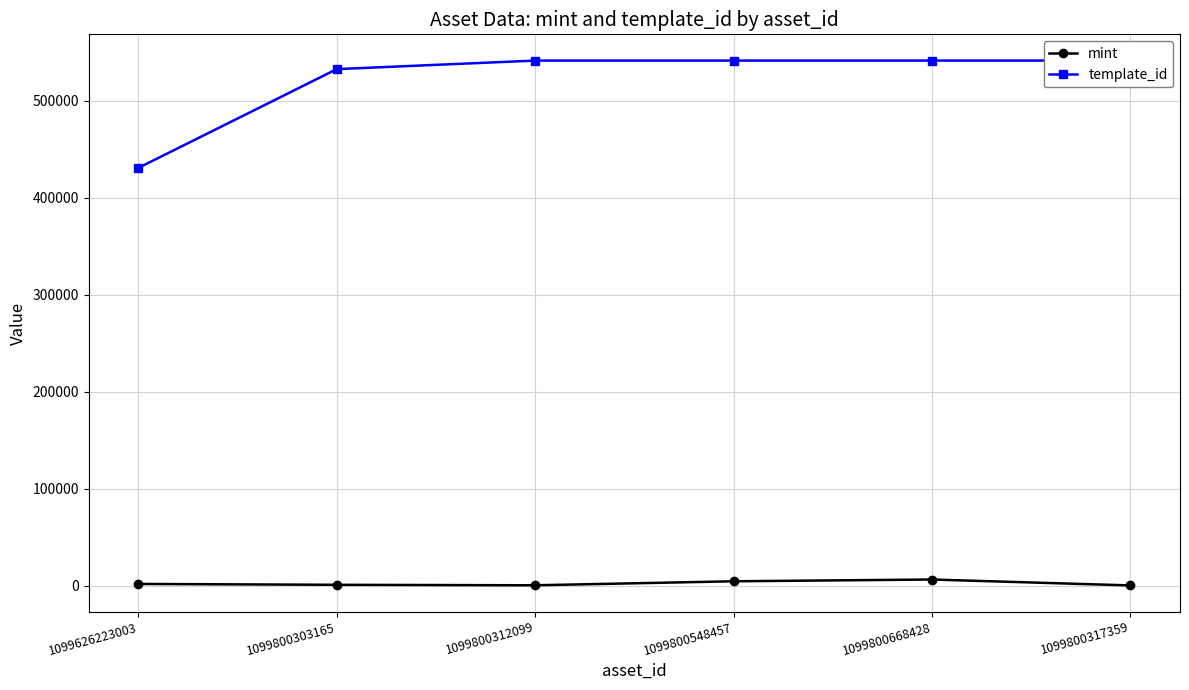

List the labels in order of mint value, smallest first.

1099800317359, 1099800312099, 1099800303165, 1099626223003, 1099800548457, 1099800668428